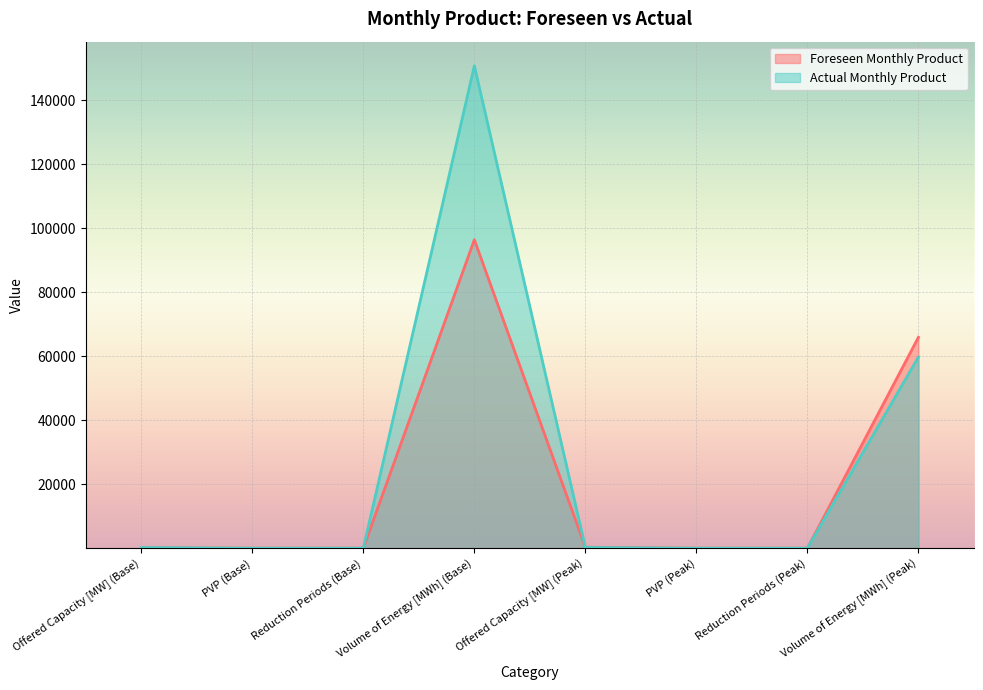

Which series ends up on top after the final intersection of Foreseen Monthly Product and Actual Monthly Product?

Foreseen Monthly Product